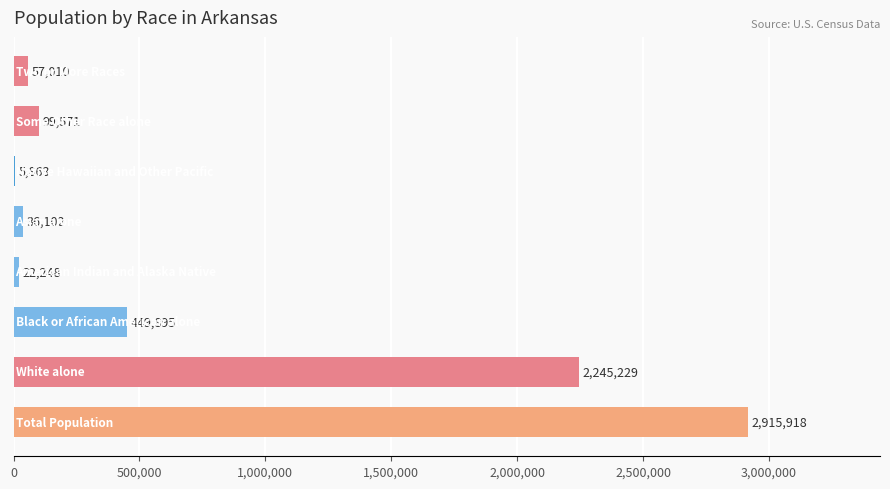

What is the sum of all values?

5831836